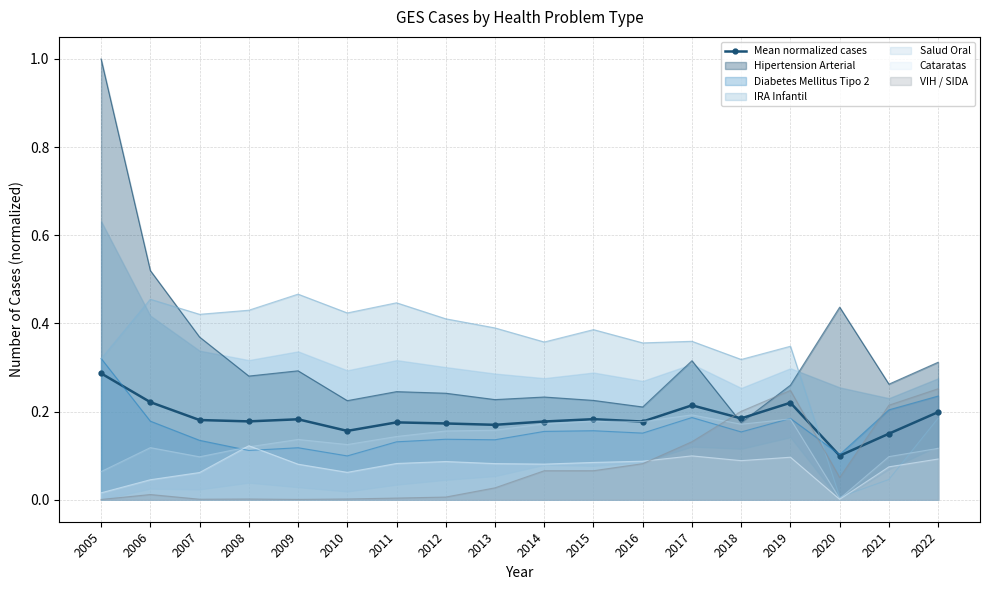

List the labels in order of value, smallest first.

2020, 2021, 2010, 2013, 2012, 2011, 2016, 2014, 2008, 2007, 2009, 2015, 2018, 2022, 2017, 2019, 2006, 2005